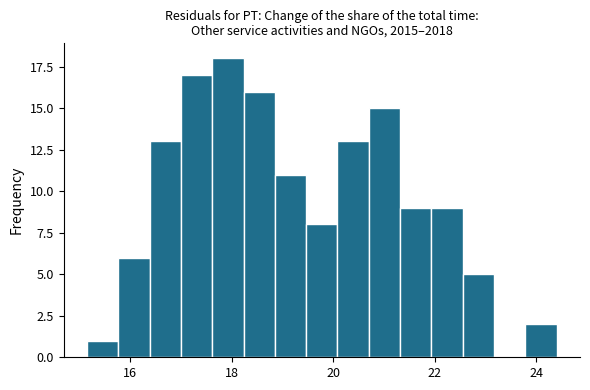

Around what value on the x-axis is the tallest bar? Give the approximate position of its centre, as read against the axis.

18.0